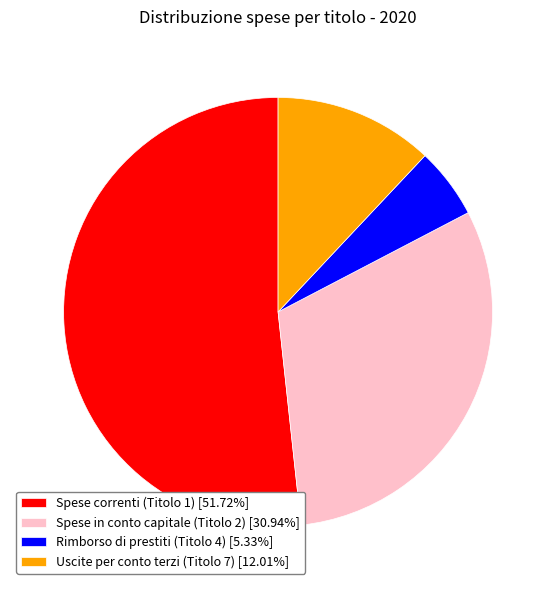

Does Spese correnti (Titolo 1) [51.72%] represent more than half of the total?

Yes